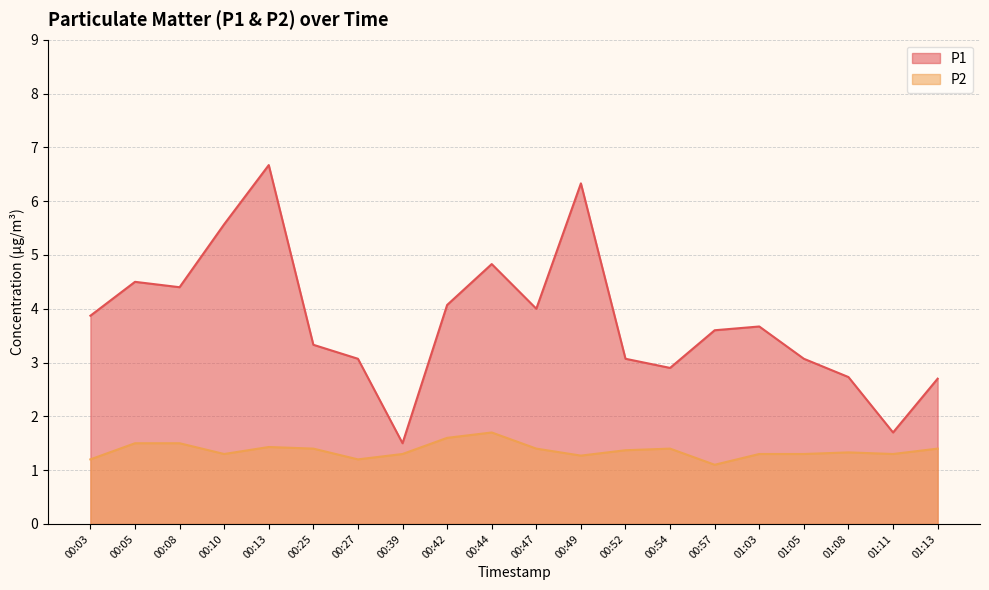

Does the chart display data point markers on the line(s)?

No